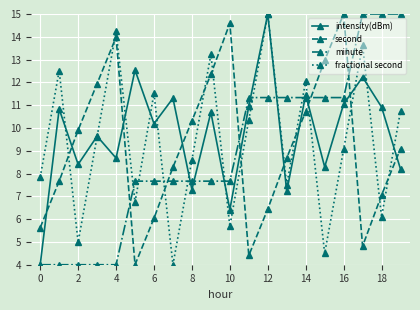

What is the value of the intensity(dBm) point at the 4th from the left?

9.6